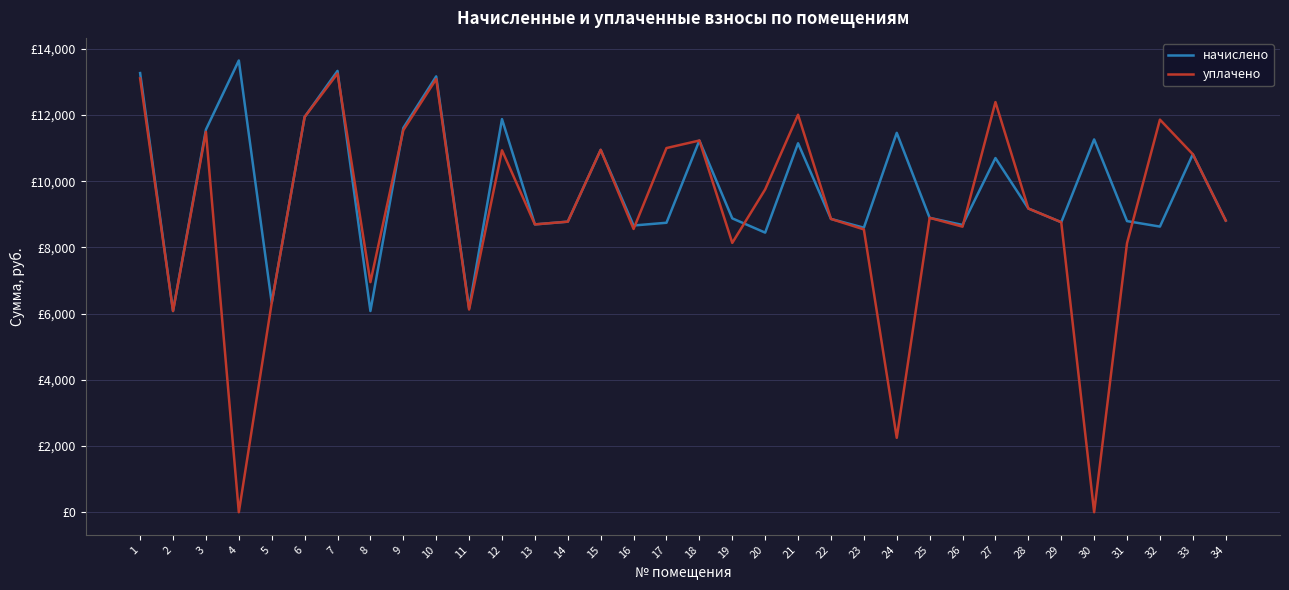

Is this an area chart (filled region under the line)?

No